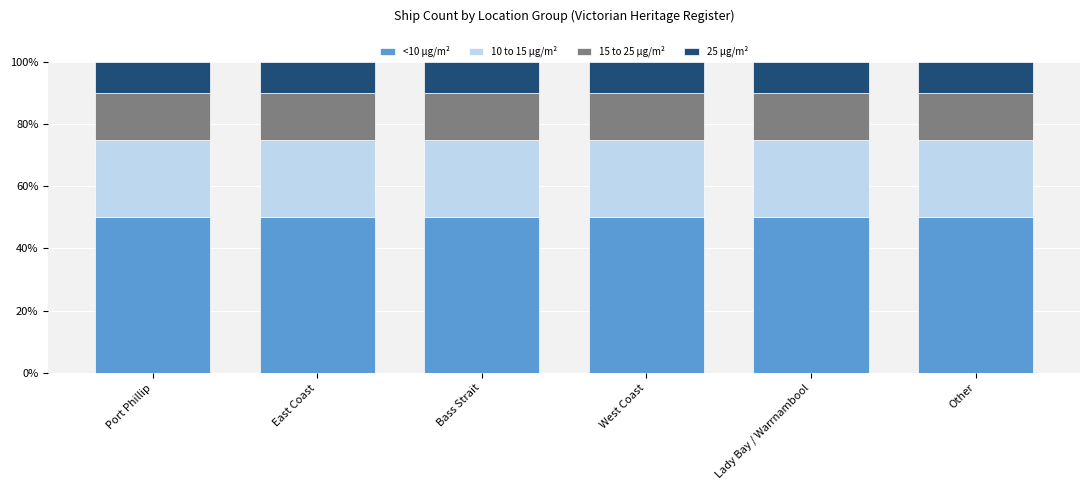

Is it true that <10 µg/m² equals 24 at West Coast?

False